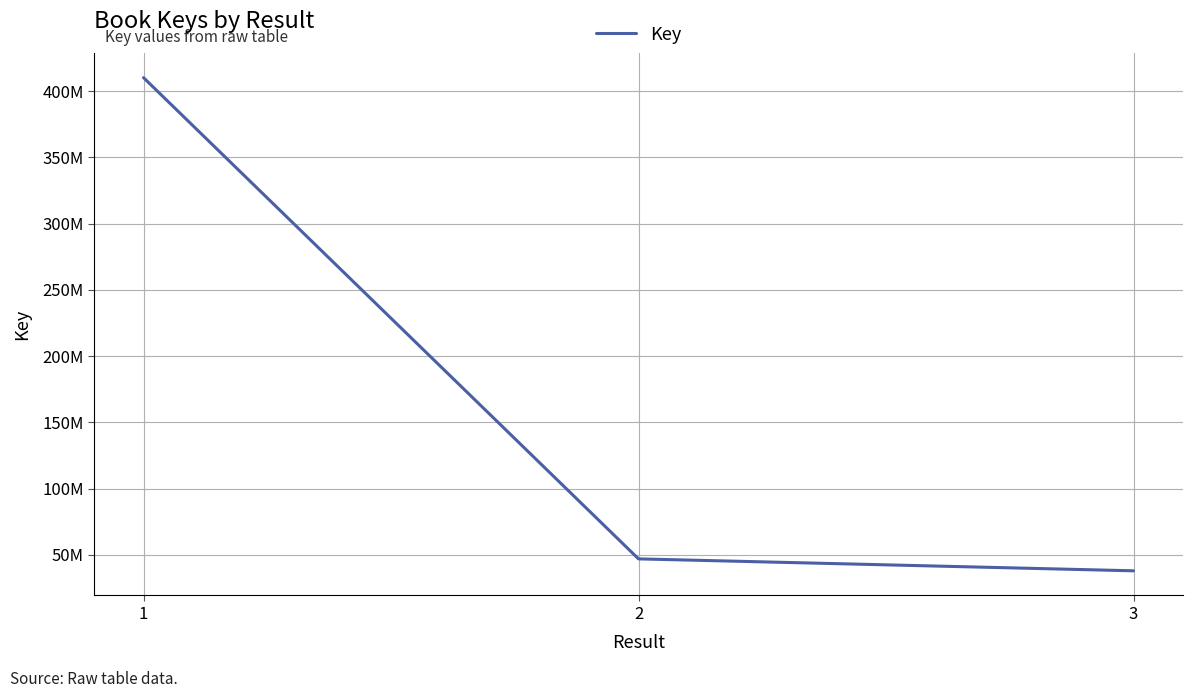

List the labels in order of value, largest first.

1, 2, 3